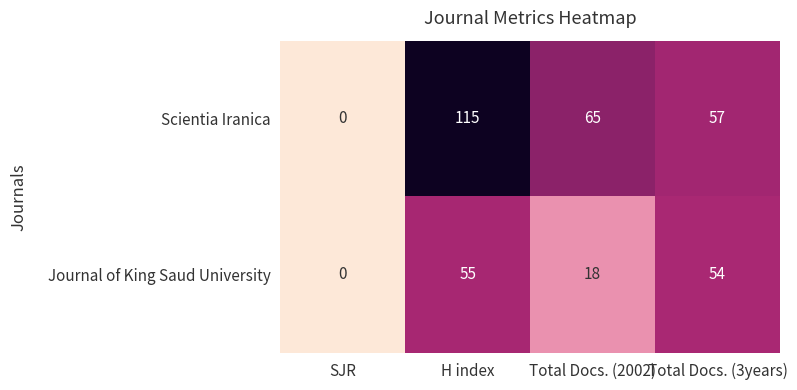

At which label does Journal of King Saud University first exceed 54?

H index